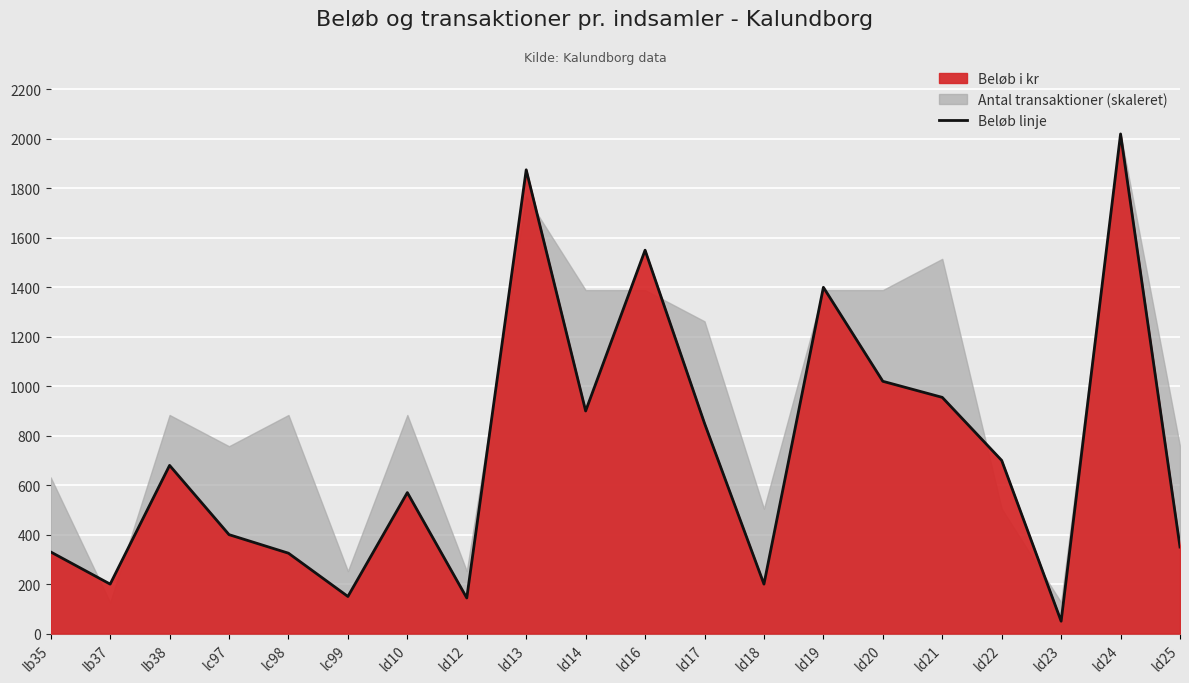

What is the change in value from ld14 to ld18?

-700